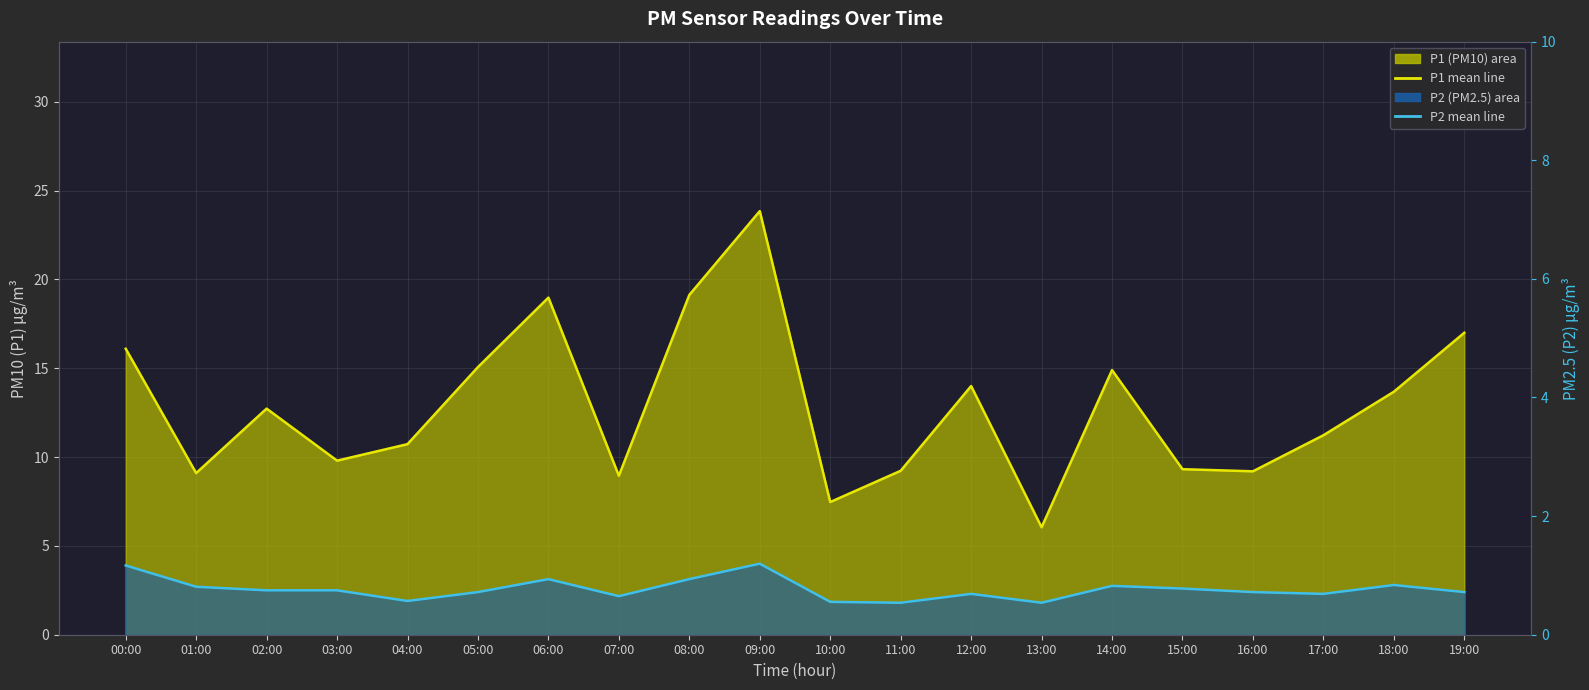

What is the difference between the maximum and minimum values in the P1 mean line series?

17.8